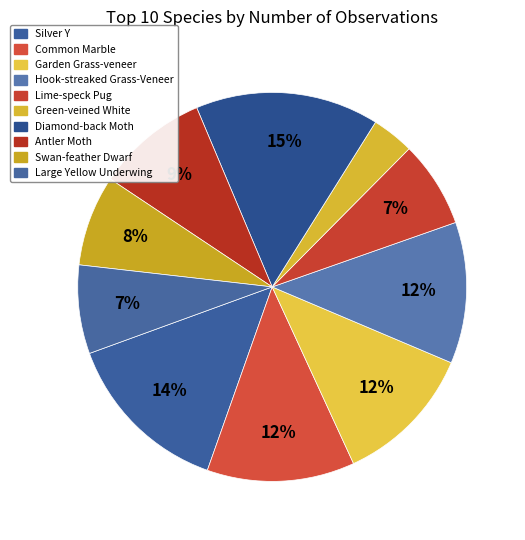

Which slice is the smallest?

Green-veined White